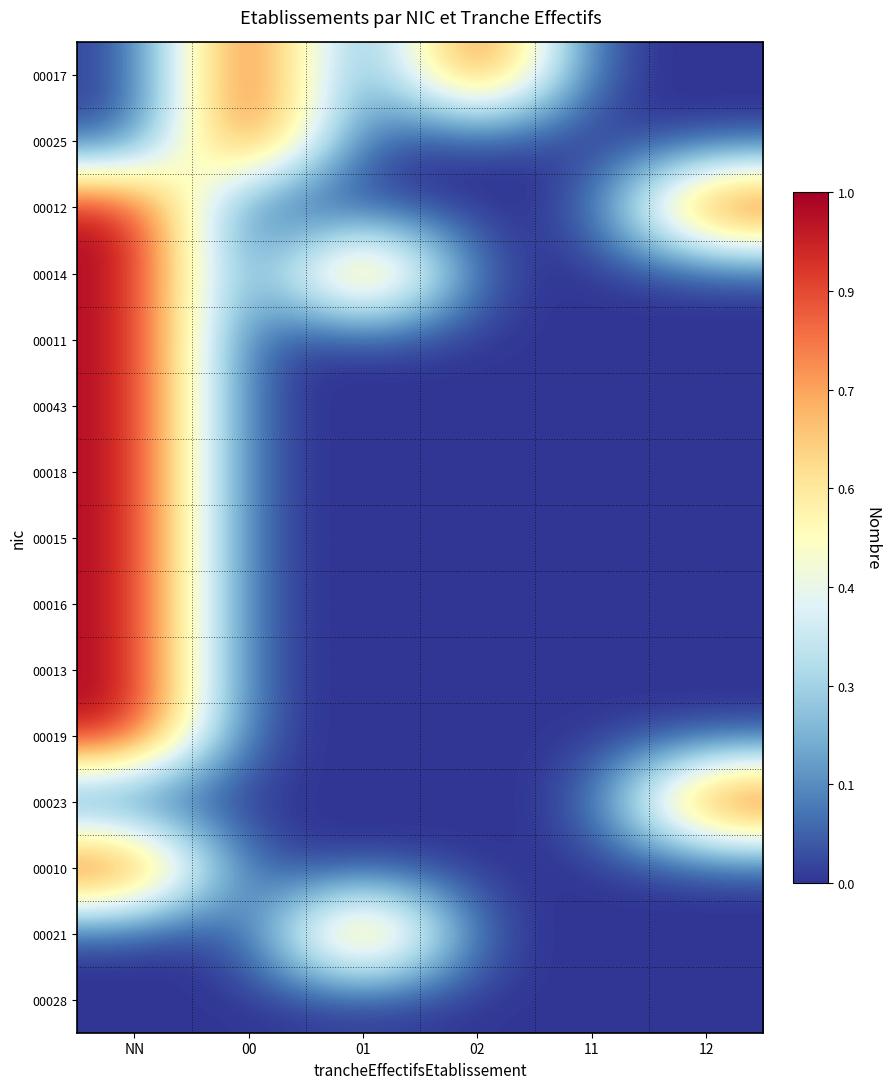

Reading left to right, list all the values displayed in this chart.

00017: NN=0	00=1	01=0	02=1	11=0	12=0
00025: NN=0	00=1	01=0	02=0	11=0	12=0
00012: NN=1	00=0	01=0	02=0	11=0	12=1
00014: NN=1	00=0	01=1	02=0	11=0	12=0
00011: NN=1	00=0	01=0	02=0	11=0	12=0
00043: NN=1	00=0	01=0	02=0	11=0	12=0
00018: NN=1	00=0	01=0	02=0	11=0	12=0
00015: NN=1	00=0	01=0	02=0	11=0	12=0
00016: NN=1	00=0	01=0	02=0	11=0	12=0
00013: NN=1	00=0	01=0	02=0	11=0	12=0
00019: NN=1	00=0	01=0	02=0	11=0	12=0
00023: NN=0	00=0	01=0	02=0	11=0	12=1
00010: NN=1	00=0	01=0	02=0	11=0	12=0
00021: NN=0	00=0	01=1	02=0	11=0	12=0
00028: NN=0	00=0	01=0	02=0	11=0	12=0